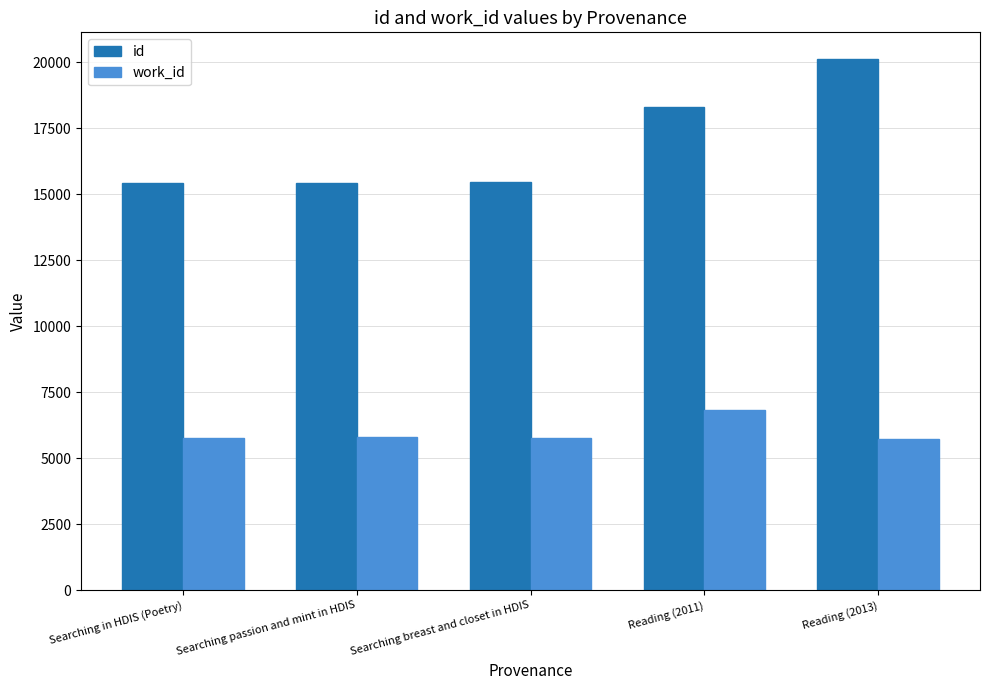

At which label is id closest to 17777?

Reading (2011)